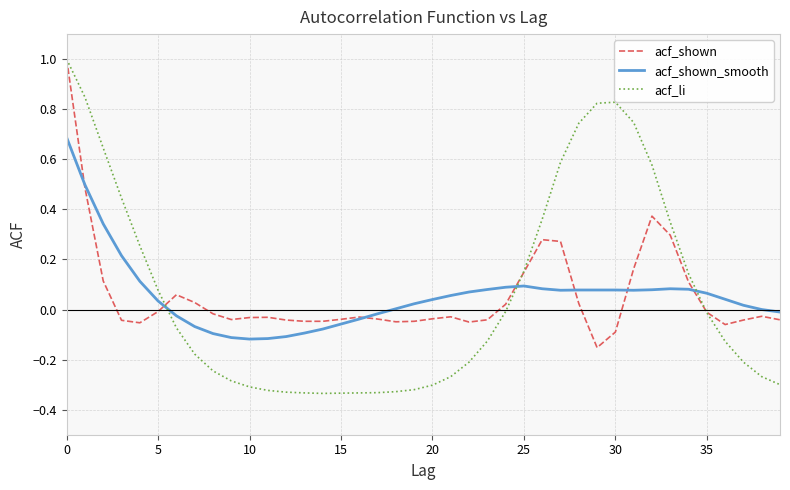

What is the highest value of the acf_li series?

1.0